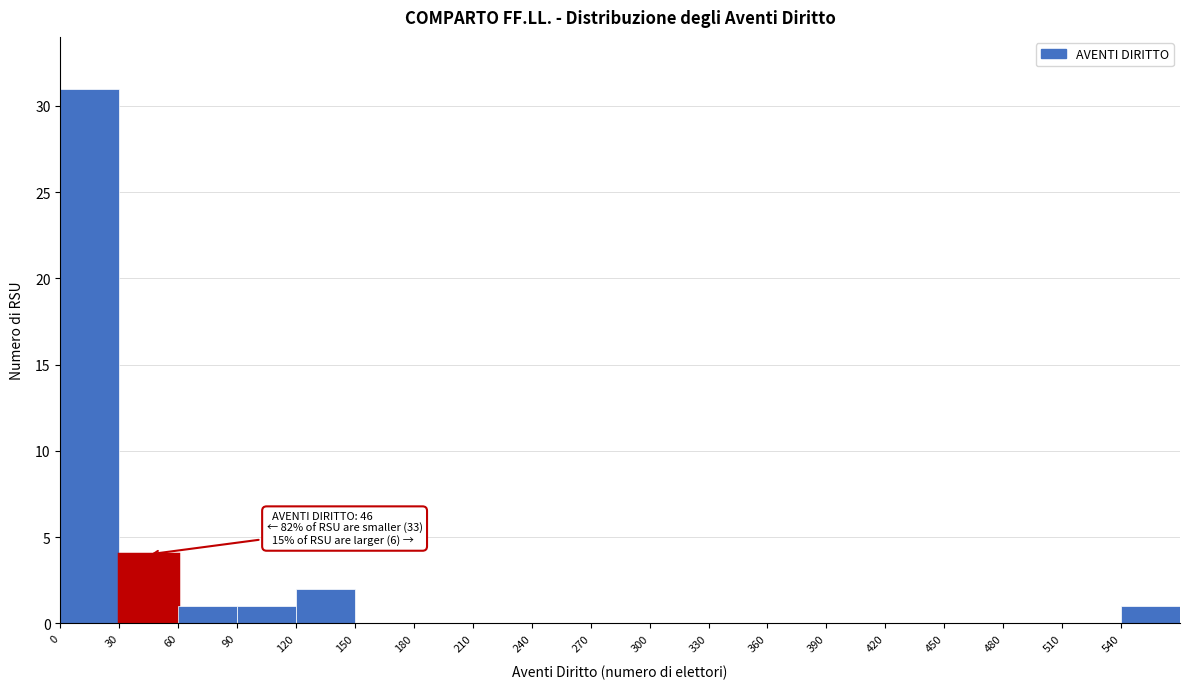

Over which range of the x-axis is the bar tallest?

0 to 30